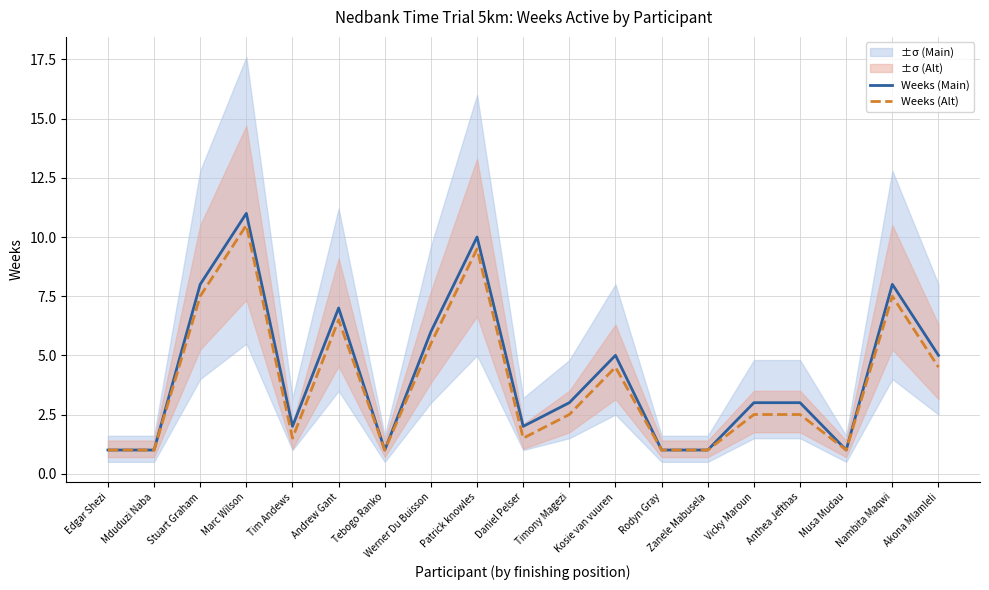

At which category is the sum across all series the highest?

Marc Wilson